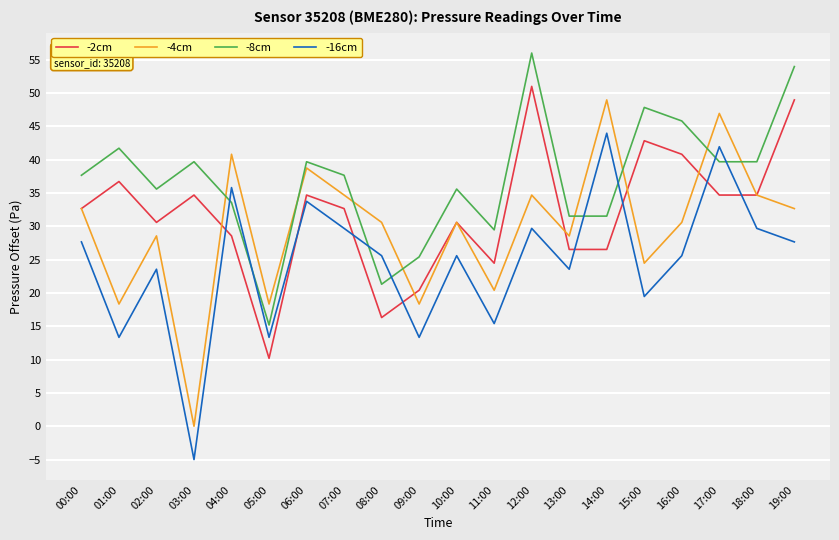

What is the difference between the highest and lowest values at 19:00?

26.3